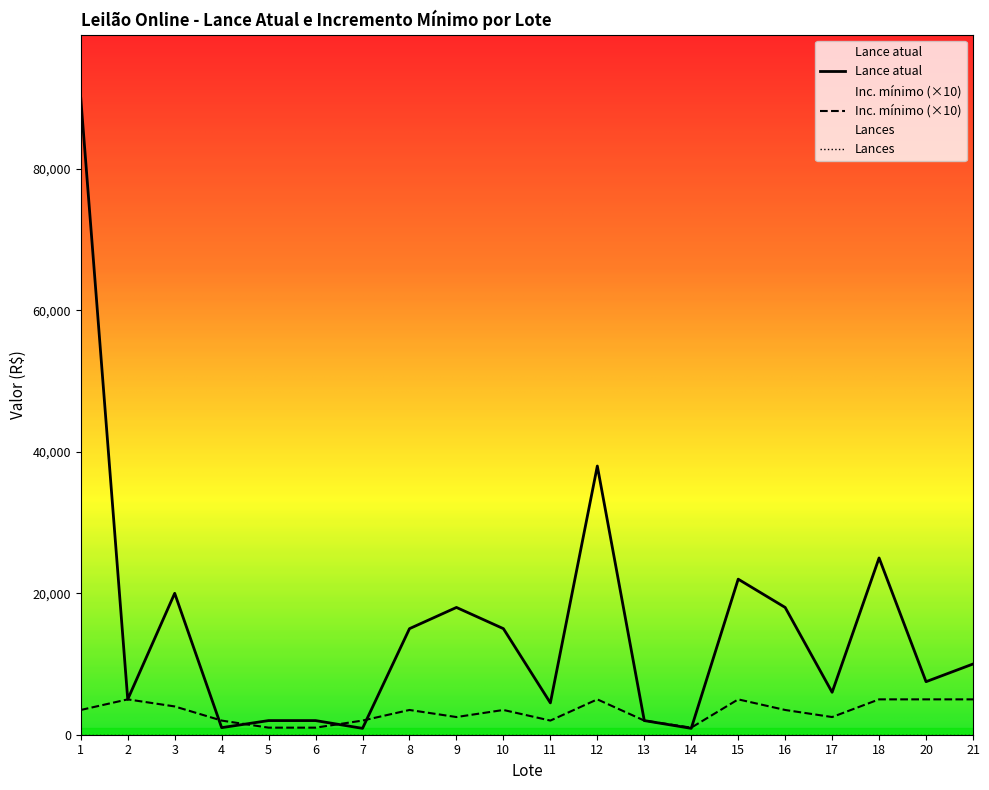

What is the difference between the second highest and second lowest values in the Lance atual series?

37100